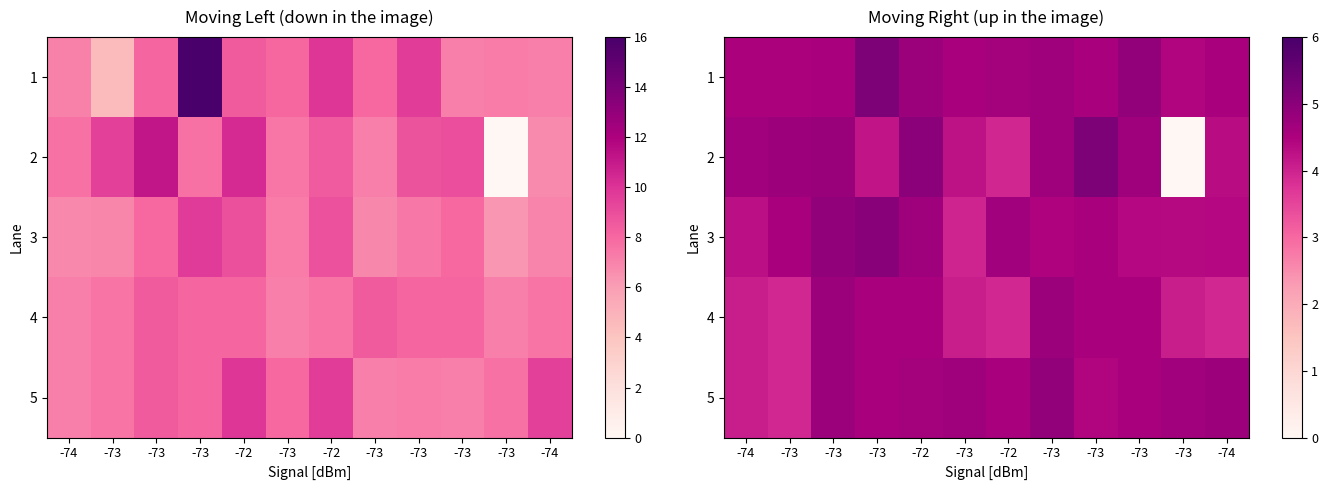

Rank the series by their maximum value, from lowest to highest.

4, 5, 3, 1, 2